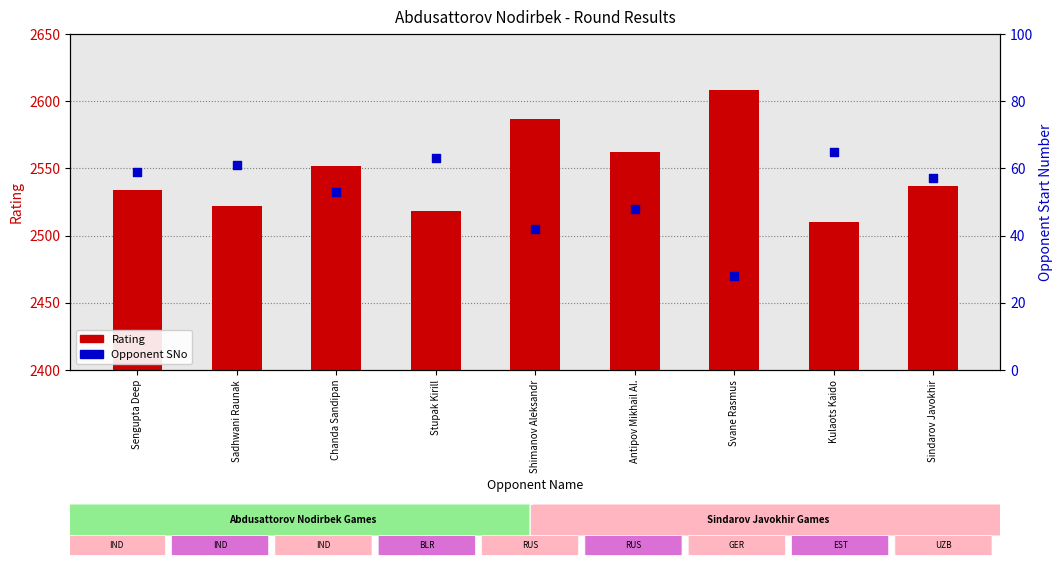

At how many categories does at least one series exceed 895?

9